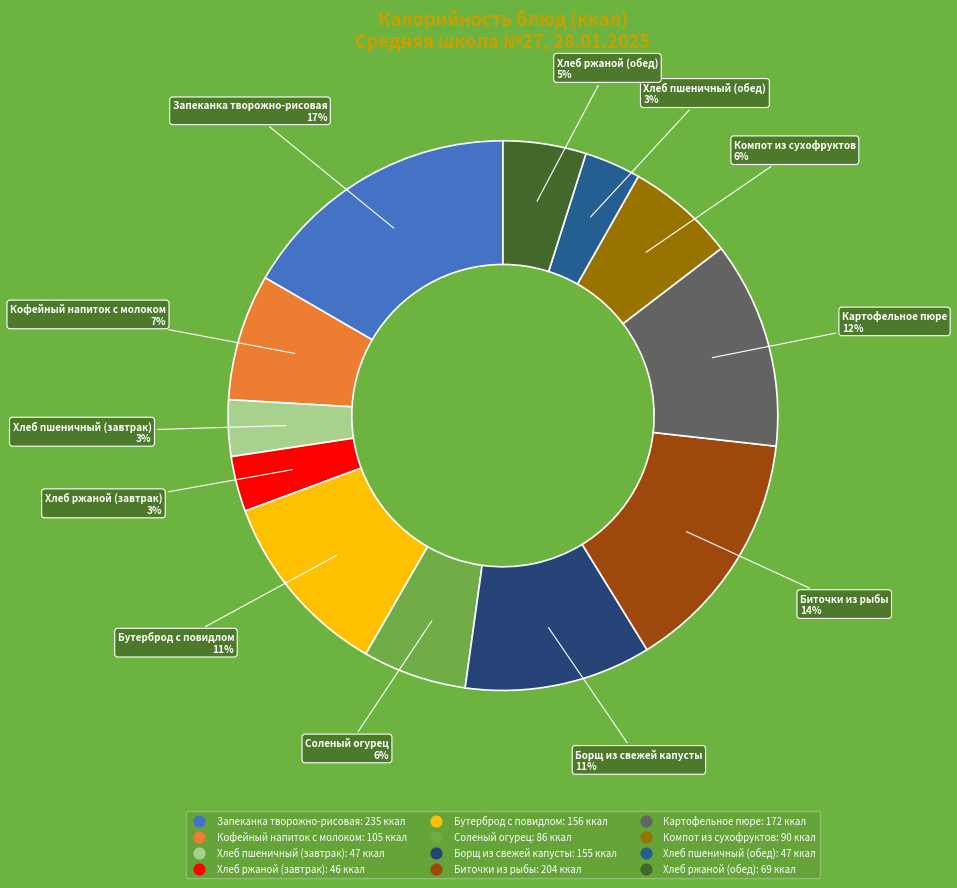

To the nearest percent, what portion does Соленый огурец represent?

6%